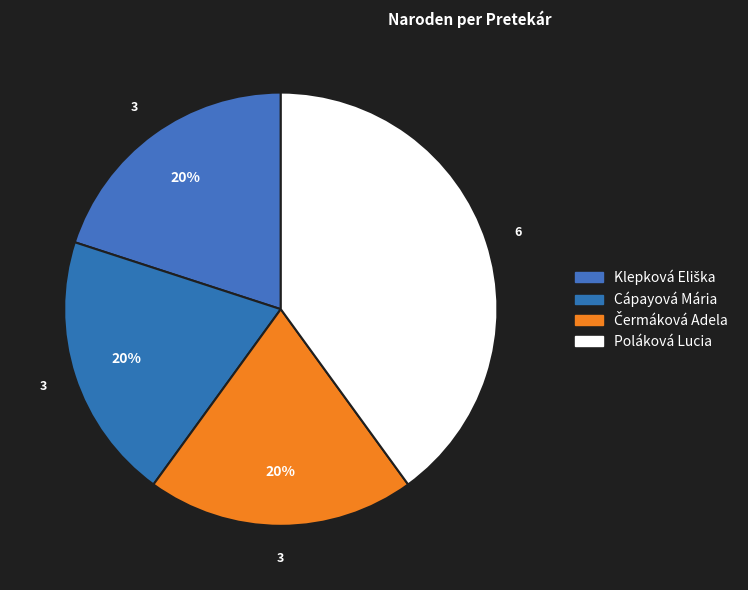

How many segments does this pie chart have?

4